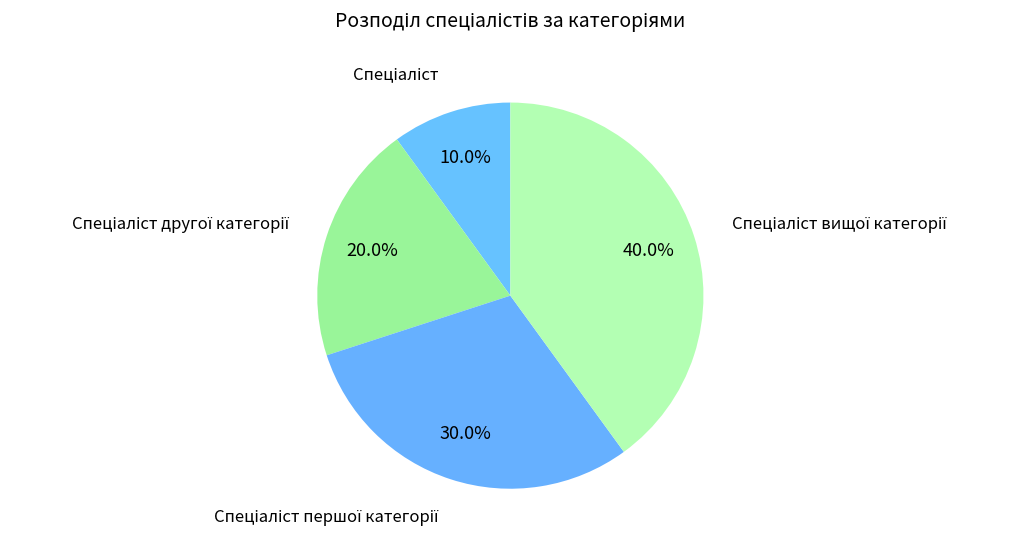

Count the number of slices in the pie.

4